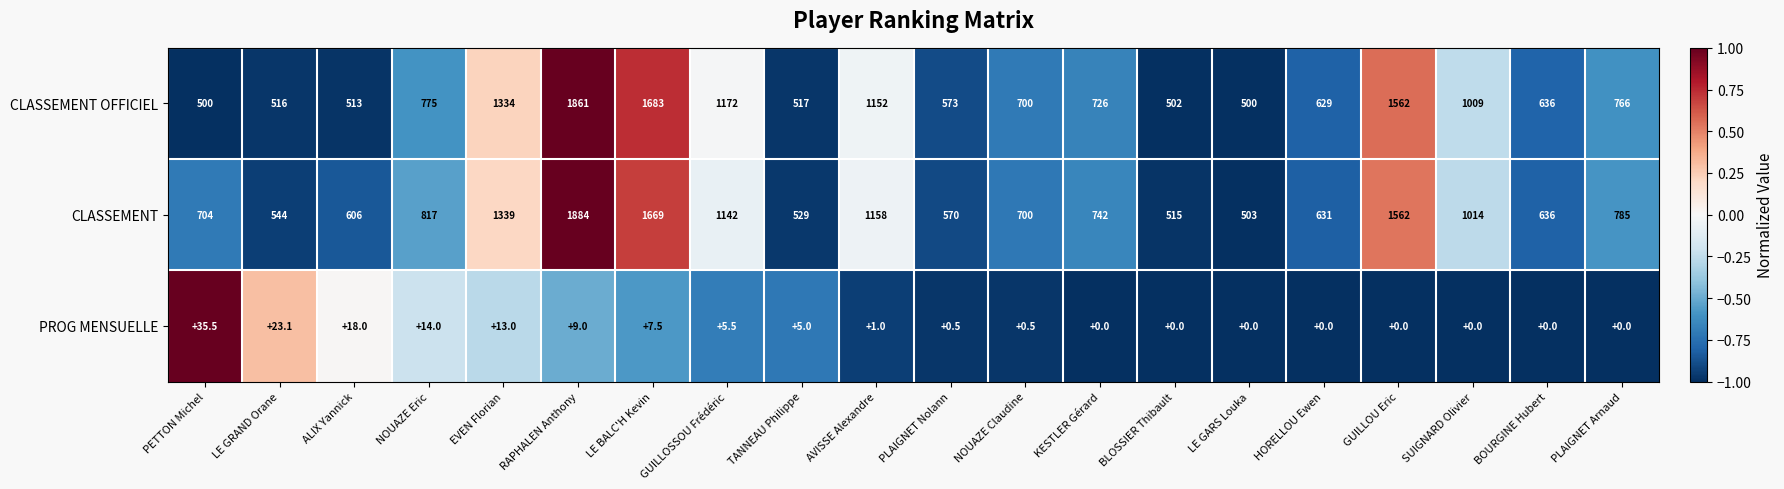

Which series has the widest spread of values?

CLASSEMENT